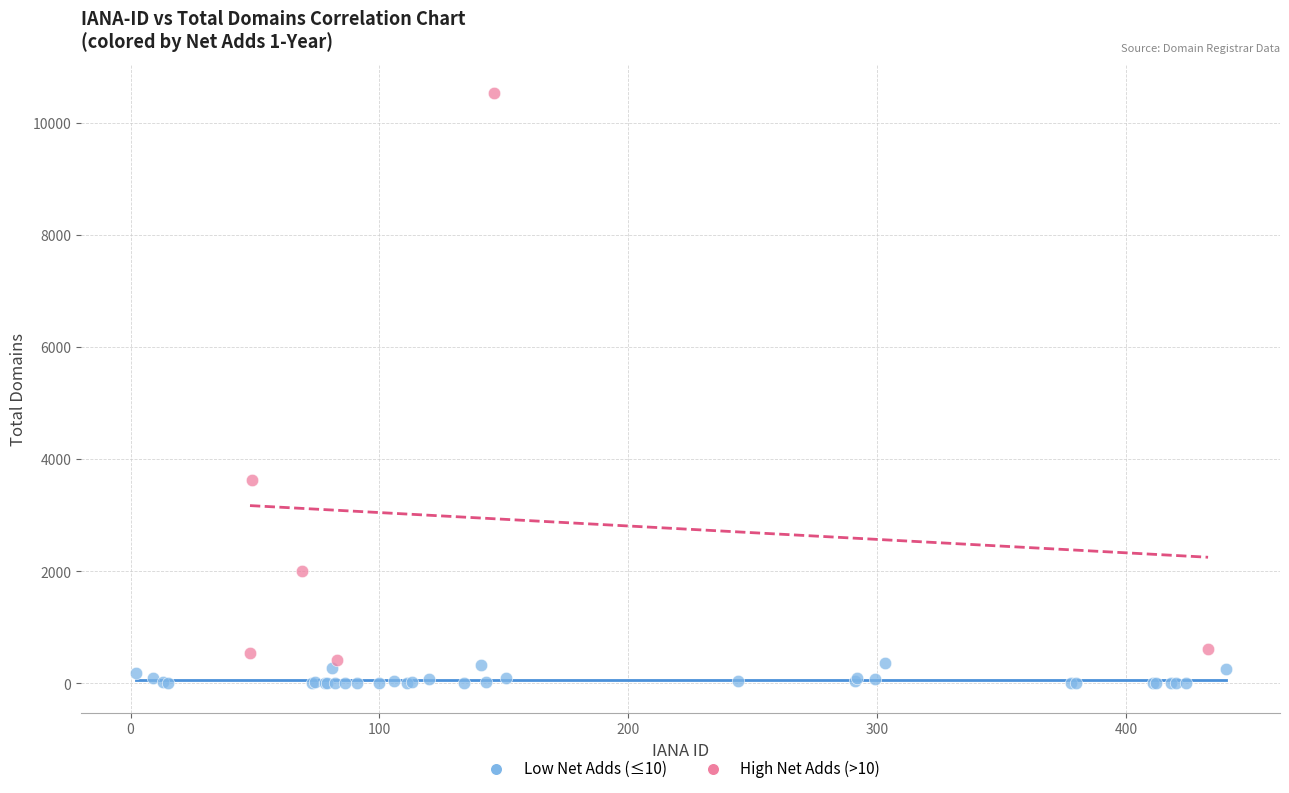

Which series reaches the minimum Y coordinate?

Low Net Adds (≤10)